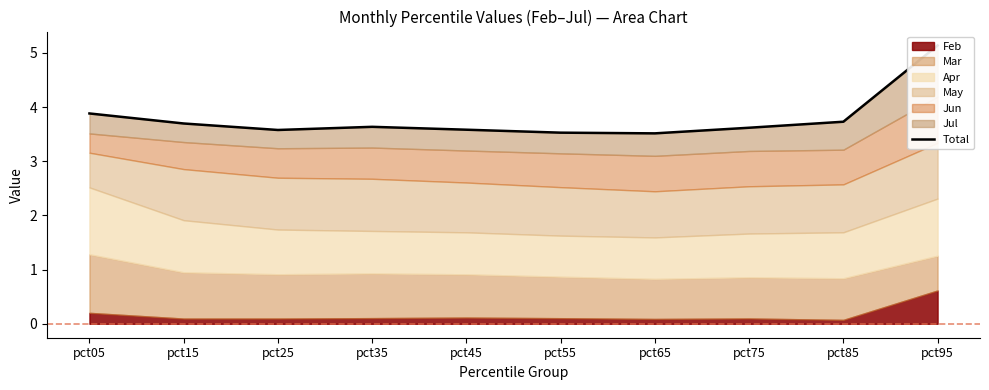

What is the value of the 4th point from the left?

3.6